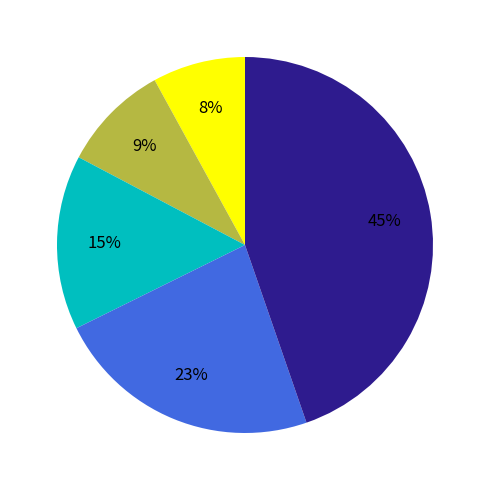

How many slices are in this pie chart?

5